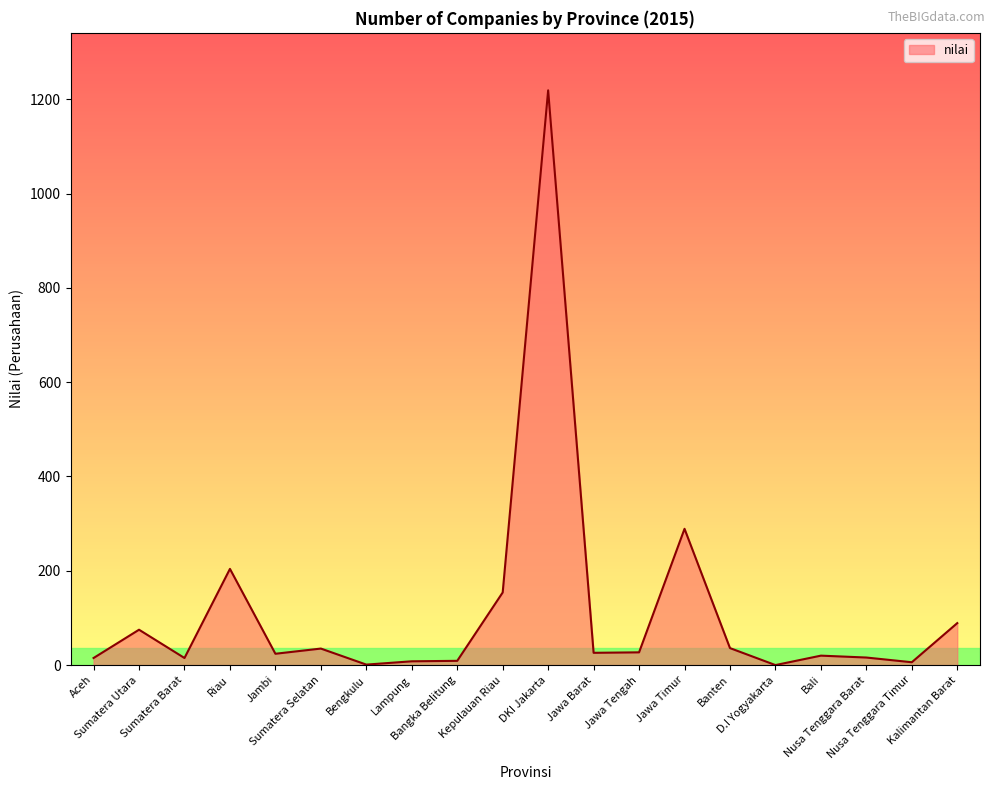

What is the change in value from Aceh to Jambi?

+9